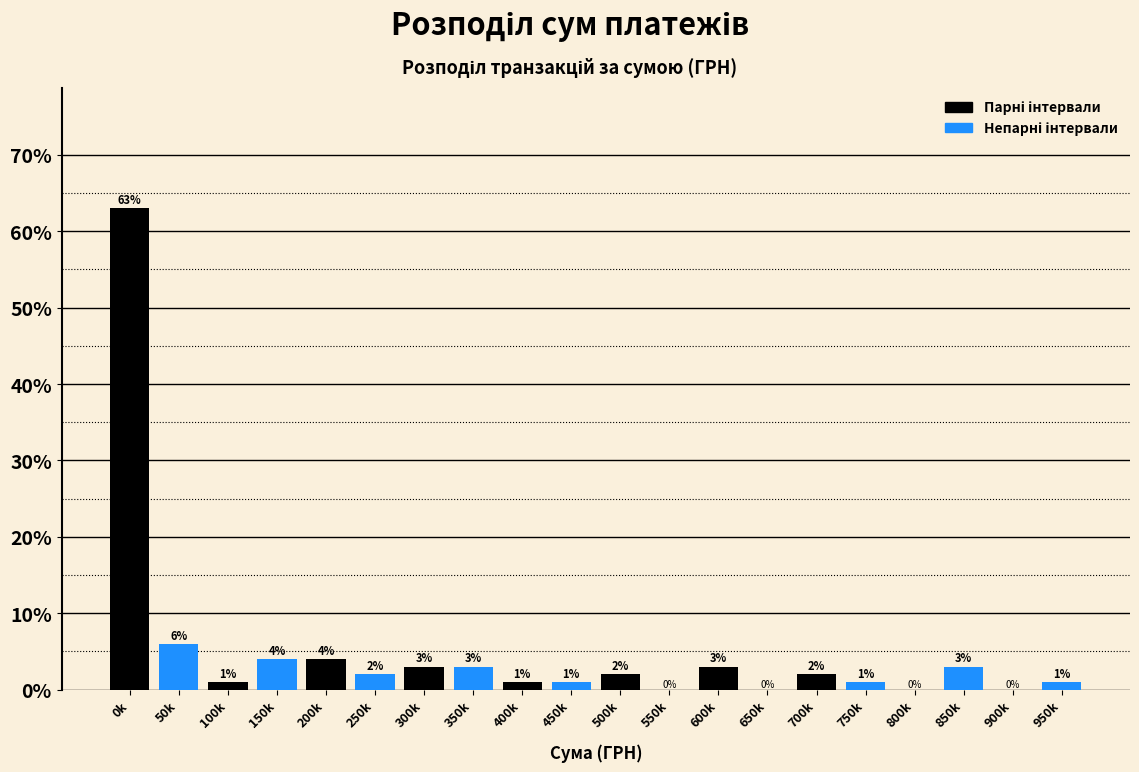

Reading left to right, extract all data points from this chart.

0k=63	50k=6	100k=1	150k=4	200k=4	250k=2	300k=3	350k=3	400k=1	450k=1	500k=2	550k=0	600k=3	650k=0	700k=2	750k=1	800k=0	850k=3	900k=0	950k=1